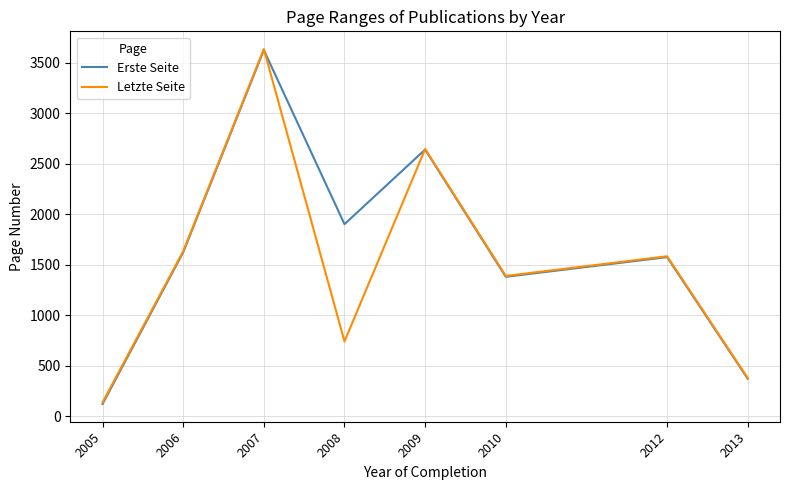

True or false: Erste Seite has a value of 1379.5 at 2010.

True